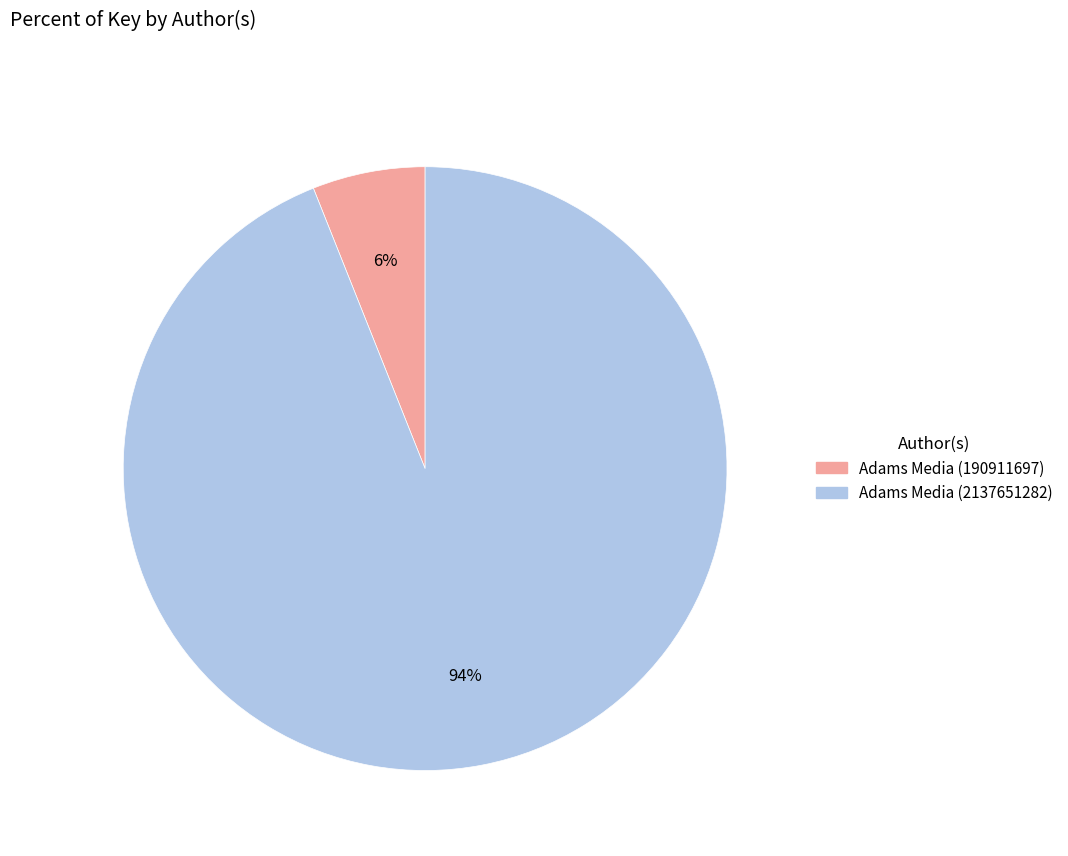

Count the number of slices in the pie.

2